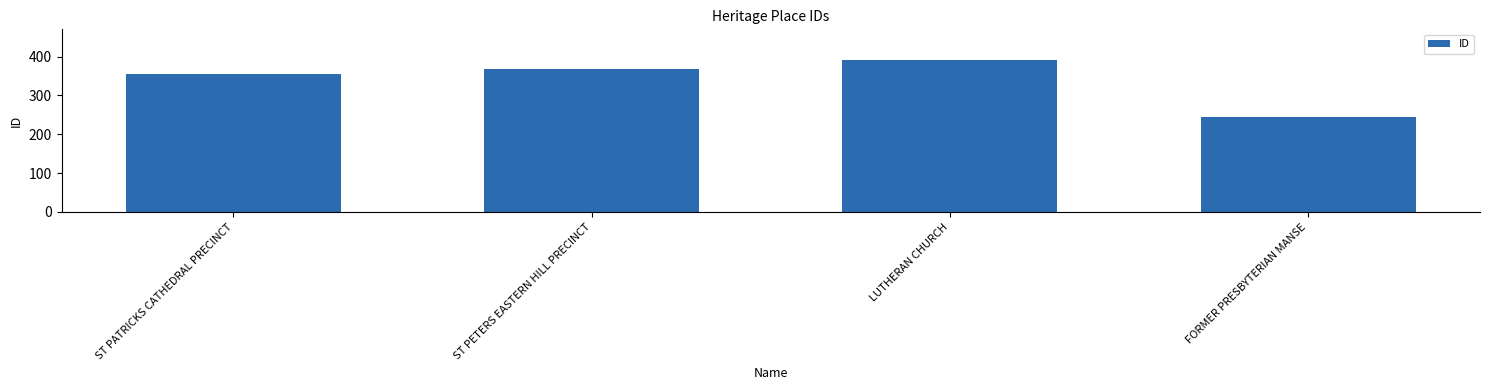

Which has a higher value, ST PATRICKS CATHEDRAL PRECINCT or FORMER PRESBYTERIAN MANSE?

ST PATRICKS CATHEDRAL PRECINCT